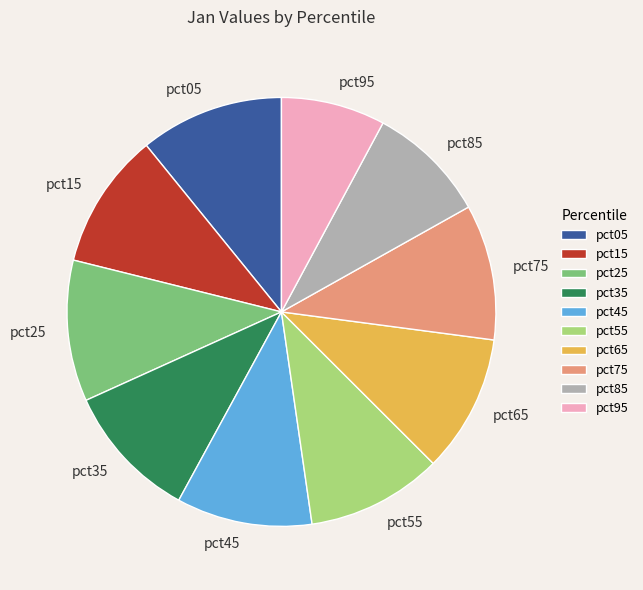

How many segments does this pie chart have?

10